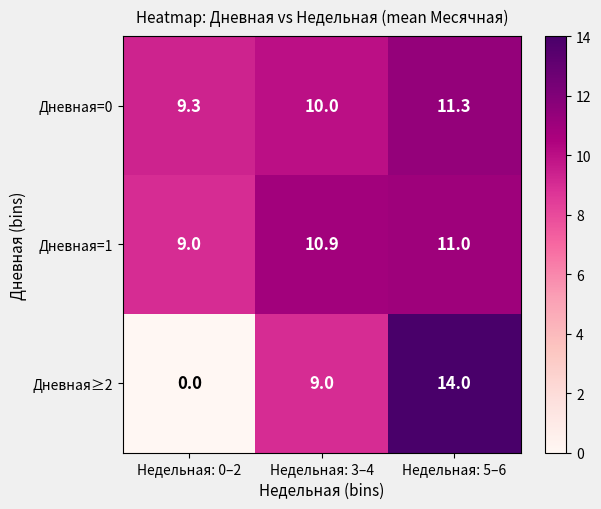

The Дневная≥2 series shows -9.7 at Недельная: 0–2. True or false?

False